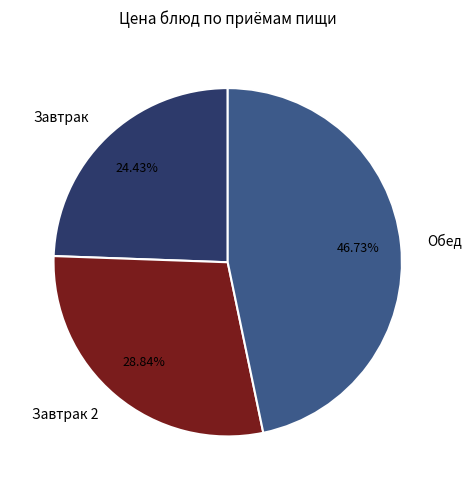

Is the sum of Завтрак 2 and Обед greater than half?

Yes